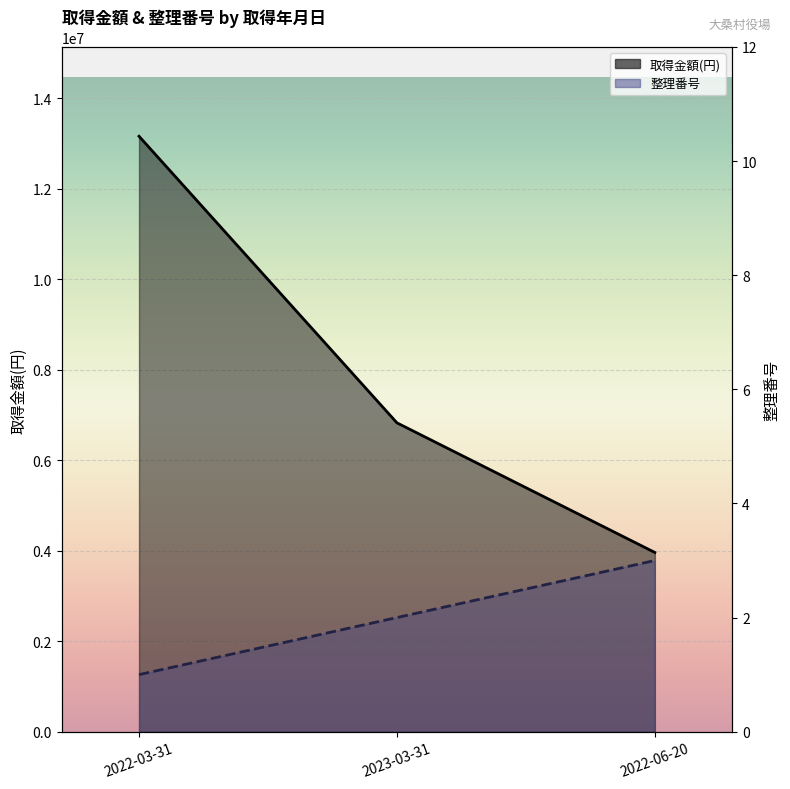

What is the label of the 3rd point from the left?

2022-06-20